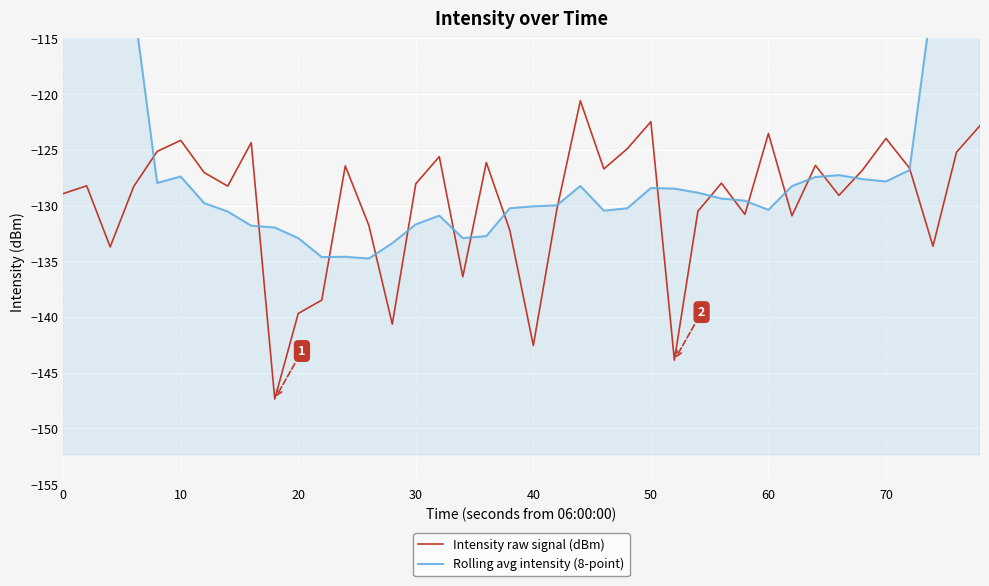

Which series has the widest spread of values?

Rolling avg intensity (8-point)